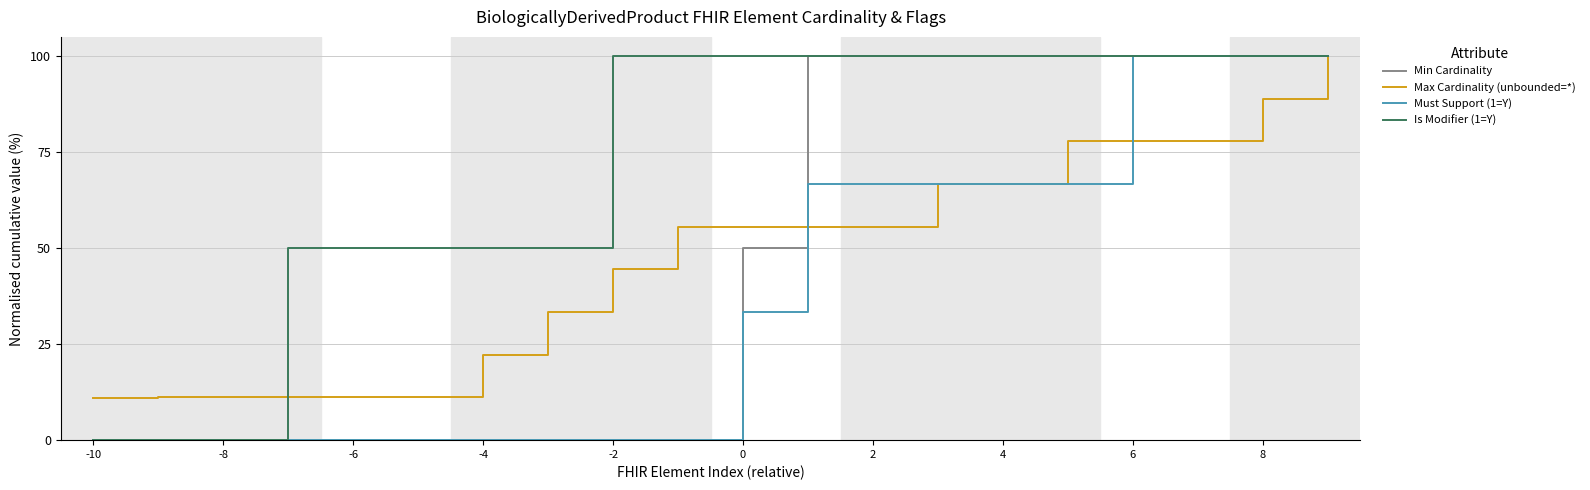

What is the lowest value of the Max Cardinality (unbounded=*) series?

11.1